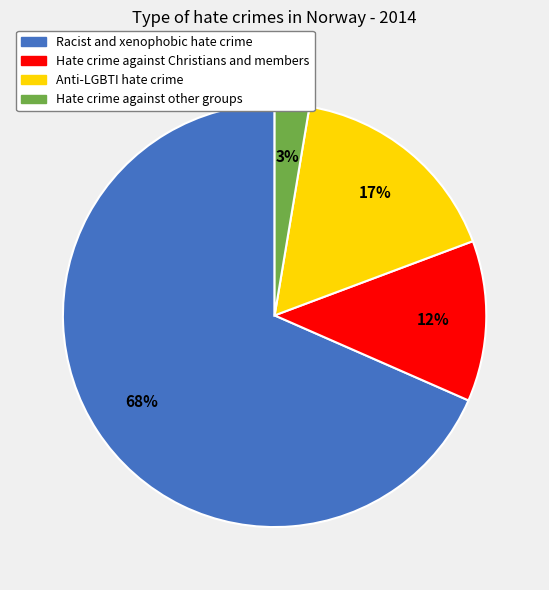

Rank the categories by value from highest to lowest.

Racist and xenophobic hate crime, Anti-LGBTI hate crime, Hate crime against Christians and members, Hate crime against other groups